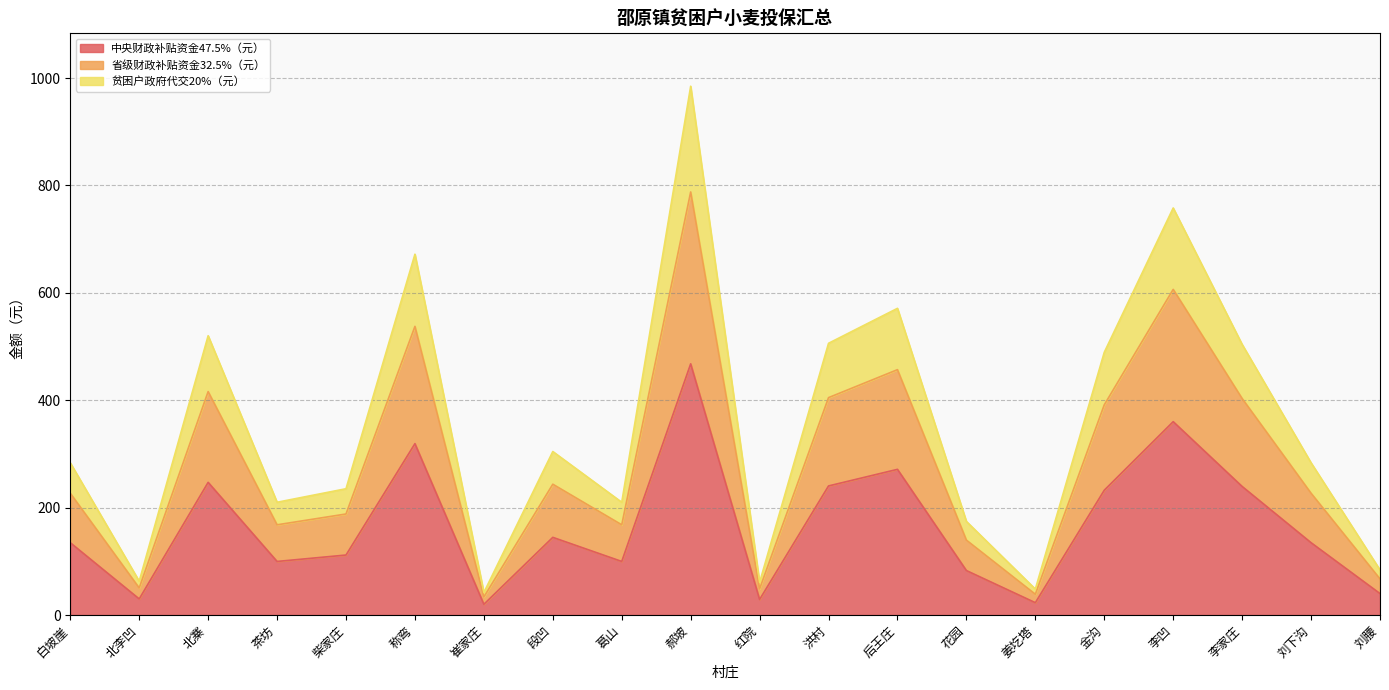

True or false: 省级财政补贴资金32.5%（元） has more than 0 points higher than both neighbors.

True